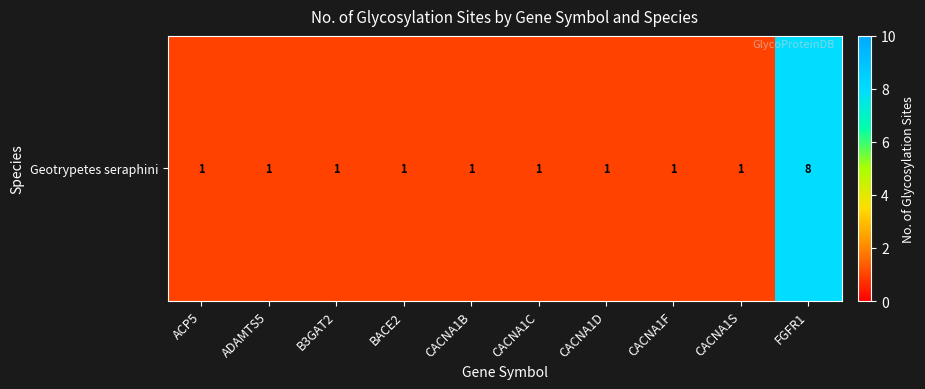

What is the ratio of the value at FGFR1 to the value at ADAMTS5?

8.0